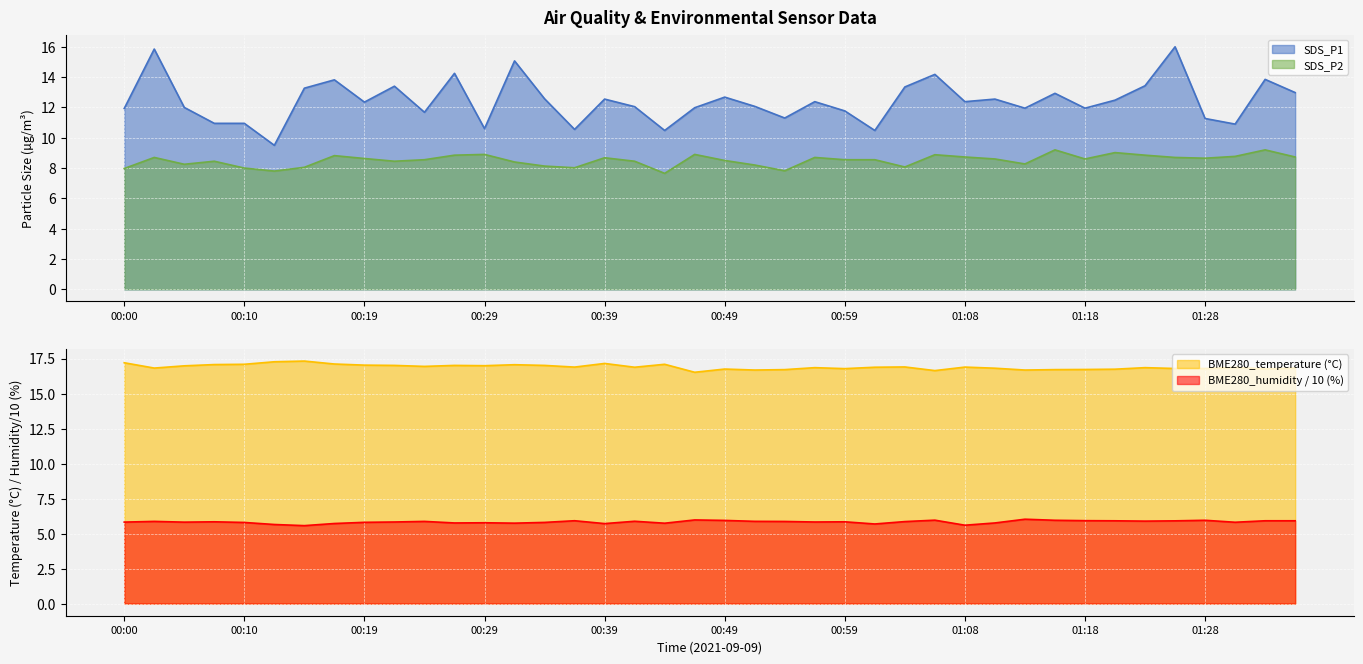

In BME280_humidity, how many points are higher than both neighbors (excluding endpoints)?

11